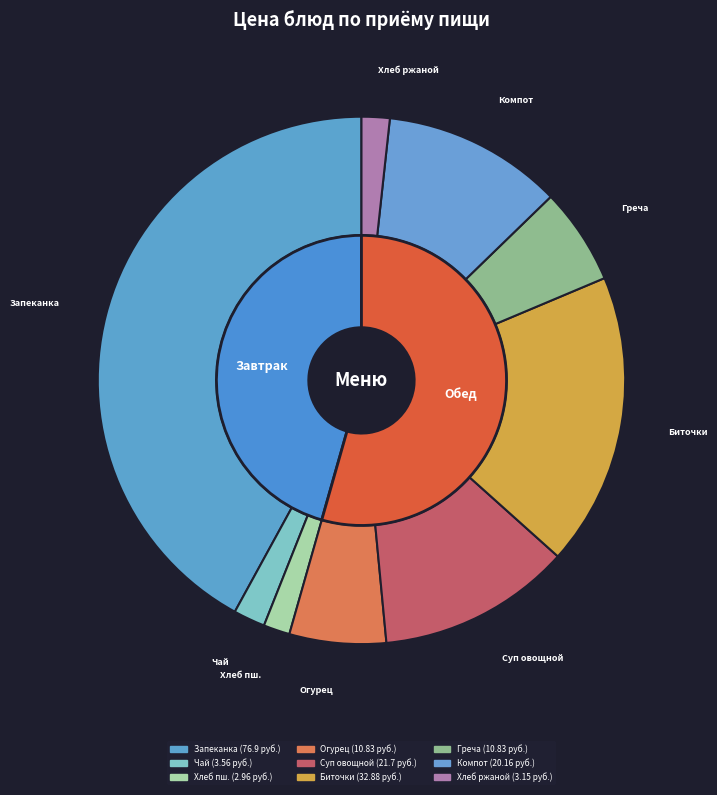

Is there a majority slice in this chart?

No